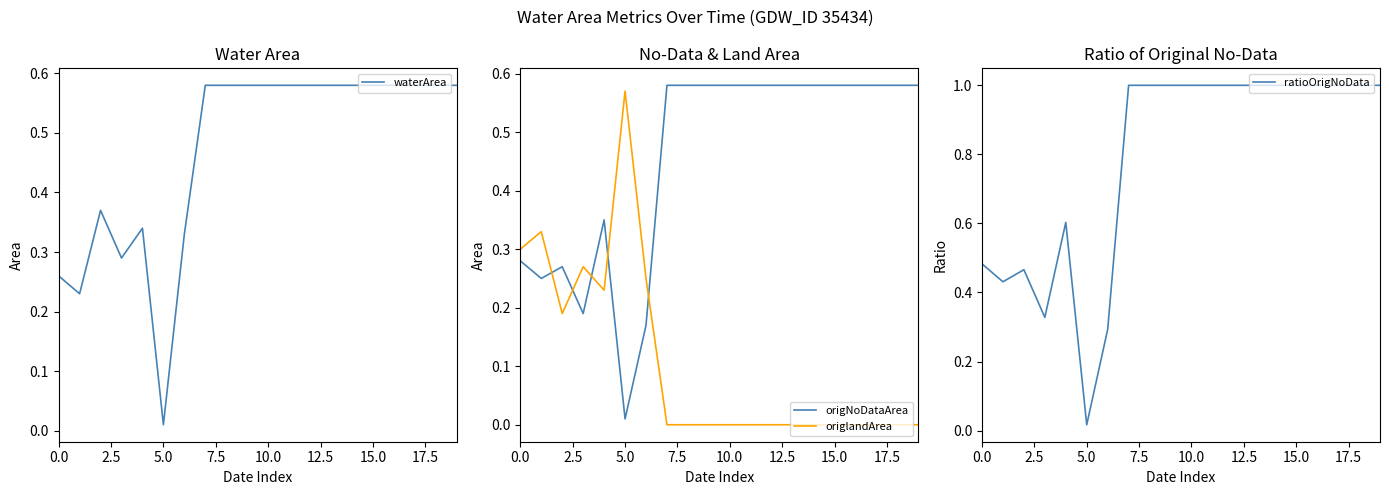

At 19, list the series in order from smallest to largest.

origlandArea, waterArea, origNoDataArea, ratioOrigNoData